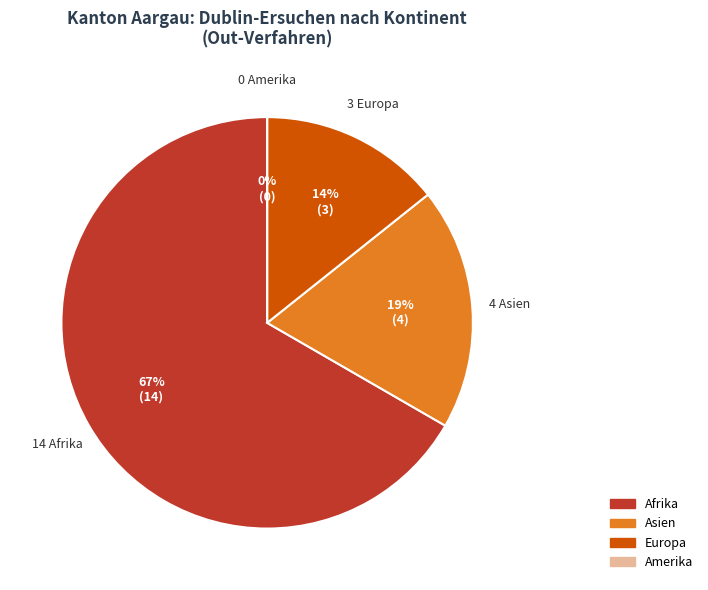

Is the sum of Asien and Afrika greater than half?

Yes